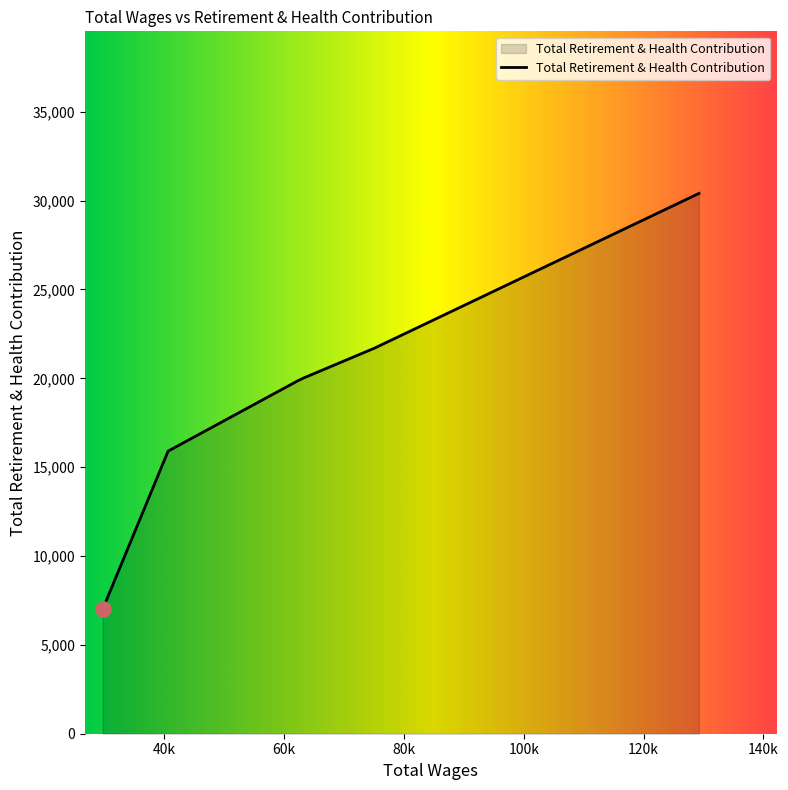

What is the maximum value shown in the chart?

30407